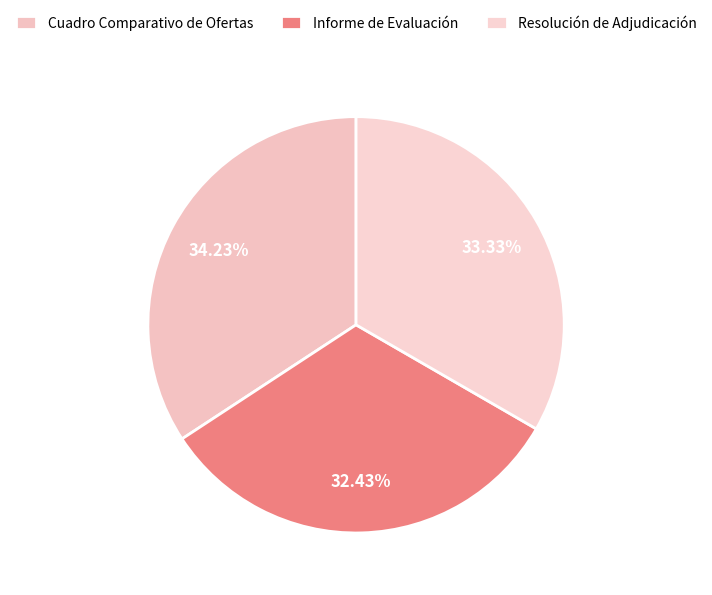

Which slice is the largest?

Cuadro Comparativo de Ofertas